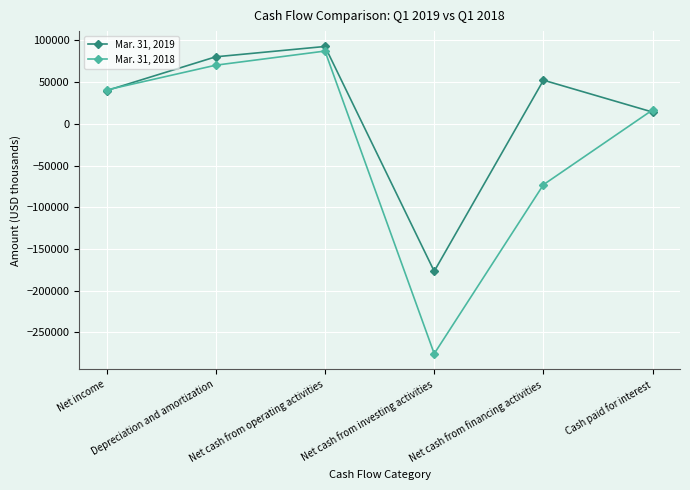

How many categories are shown in the chart?

6